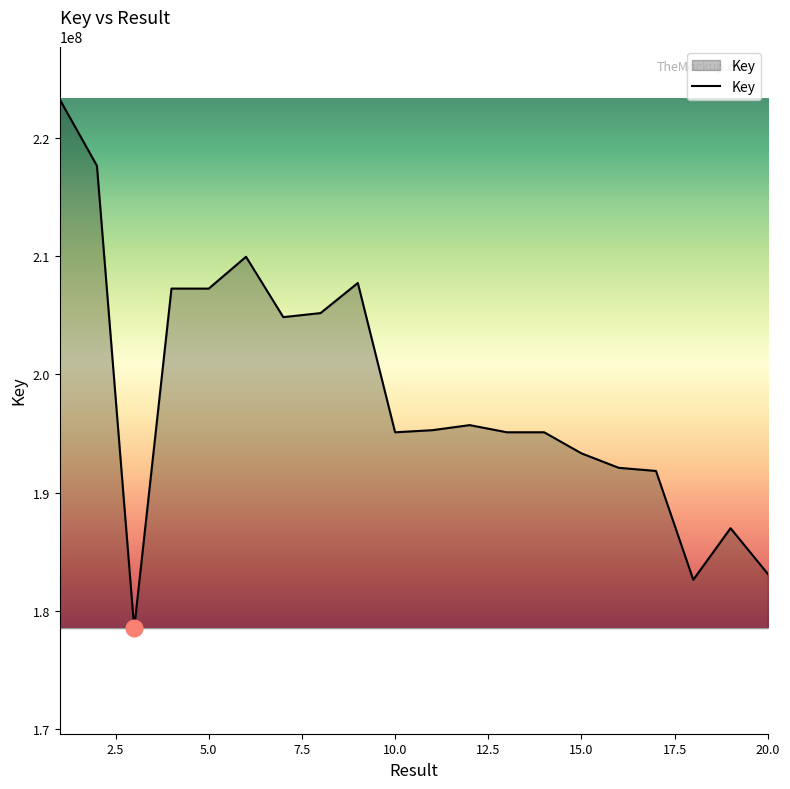

What is the difference between the maximum and minimum values?

44774153